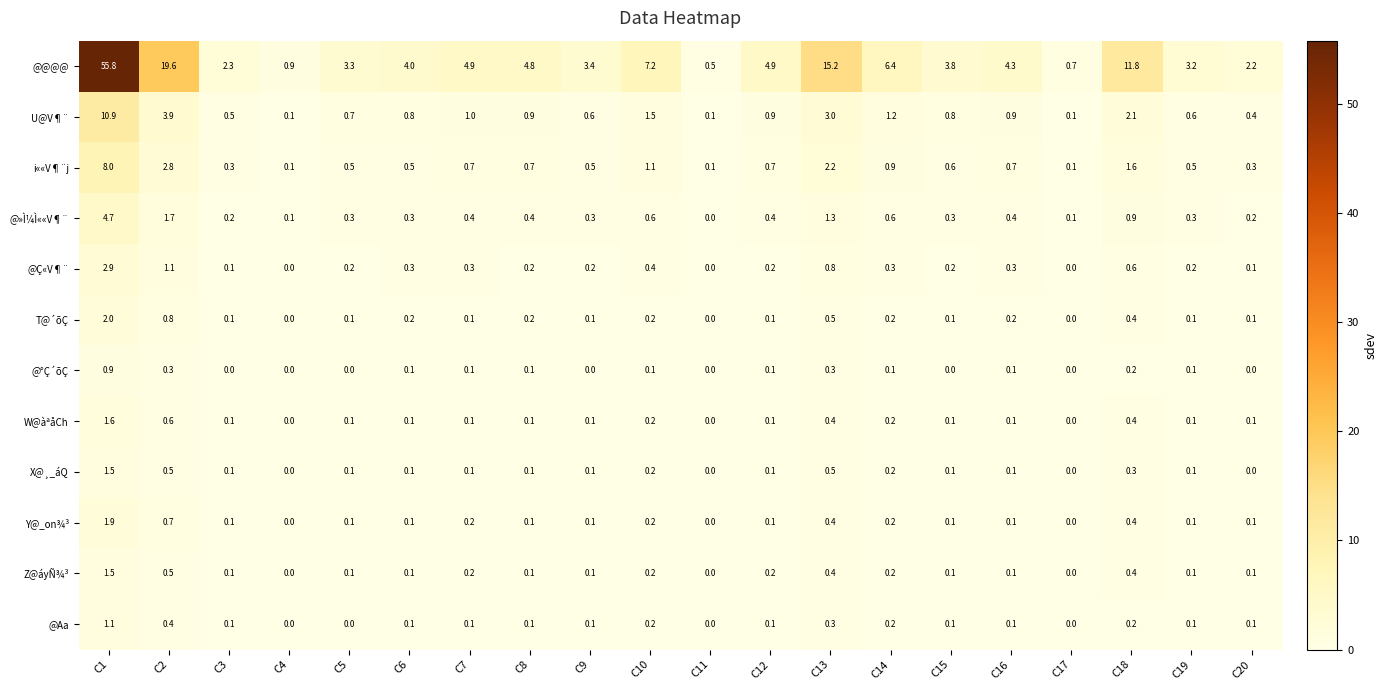

Which series has the largest range (max minus min)?

@@@@